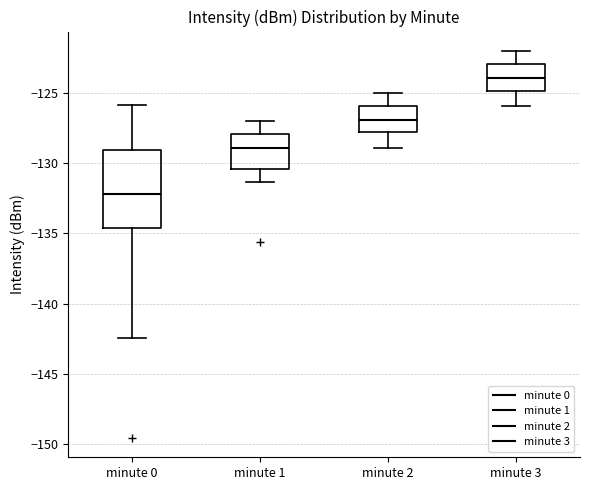

Reading left to right, transcribe this box plot: for each box, give where its median line is, the range the box spans, and where its two whiskers end, as read against the y-axis. The values are not printed on the chart, so give them approximately, as read against the axis.

minute 0: median -132.0, box -134.5 to -129.0, whiskers -142.5 to -126.0
minute 1: median -129.0, box -130.5 to -128.0, whiskers -131.5 to -127.0
minute 2: median -127.0, box -128.0 to -126.0, whiskers -129.0 to -125.0
minute 3: median -124.0, box -125.0 to -123.0, whiskers -126.0 to -122.0